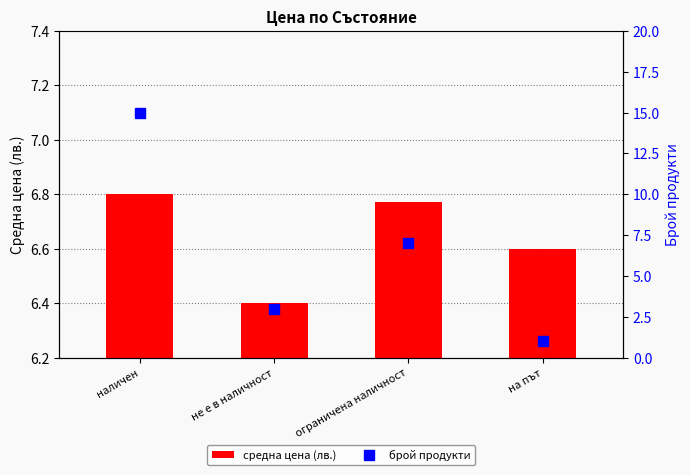

What is the minimum value for средна цена (лв.)?

6.4